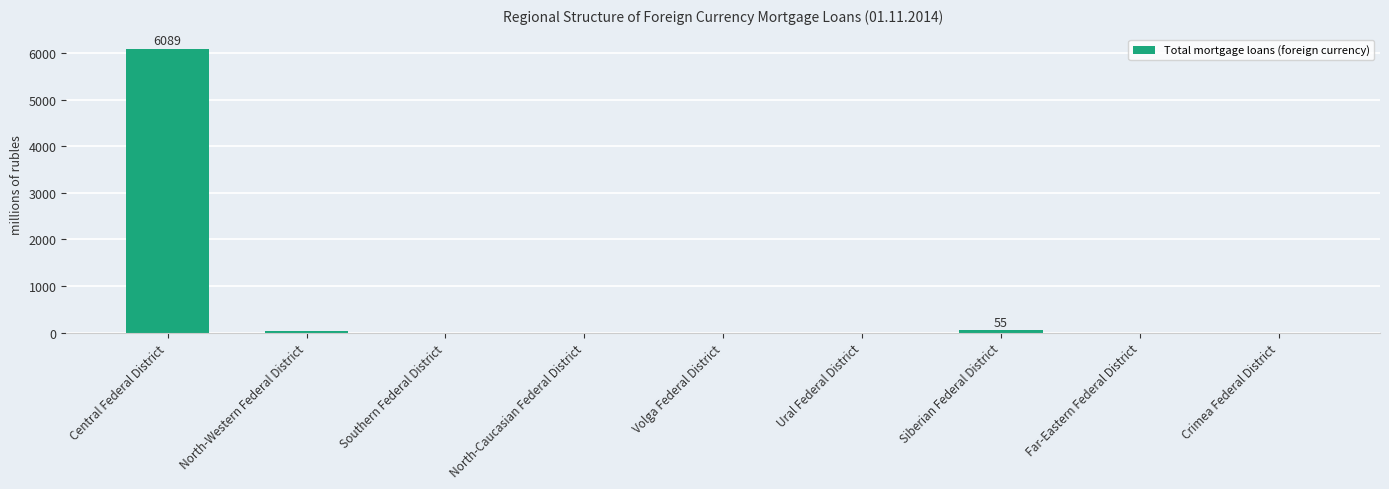

What is the maximum value shown in the chart?

6089